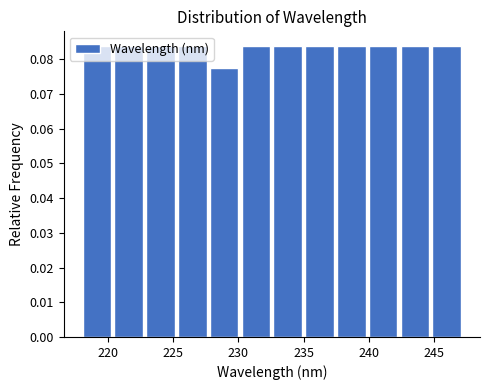

What is the height of the bar covering 240.0 to 242.5 on the x-axis? Neither the bar edges nor the heights are printed on the chart, so give them approximately, as read against the axes.

0.084